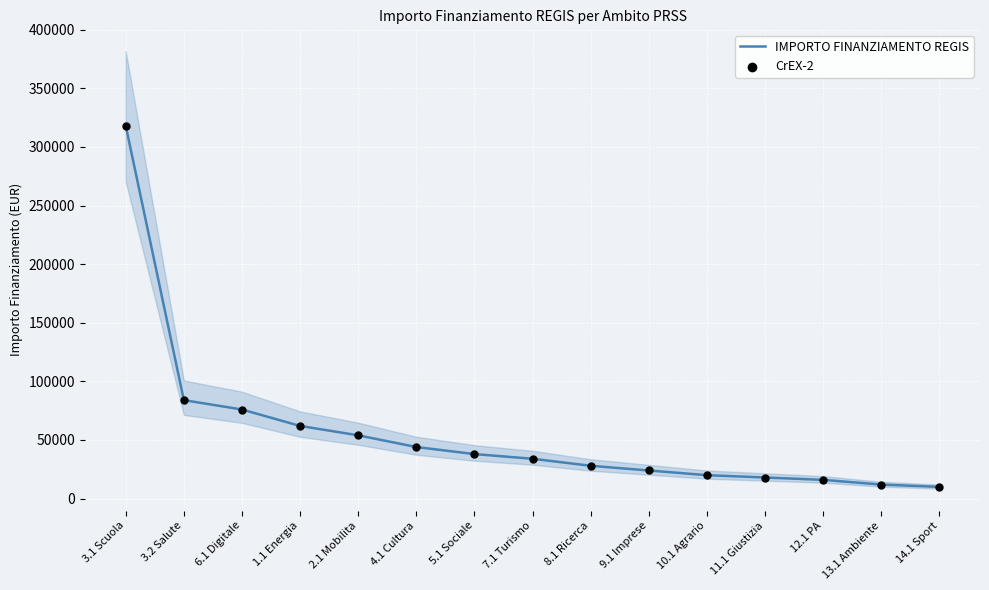

Which series has the widest spread of Y values?

IMPORTO FINANZIAMENTO REGIS